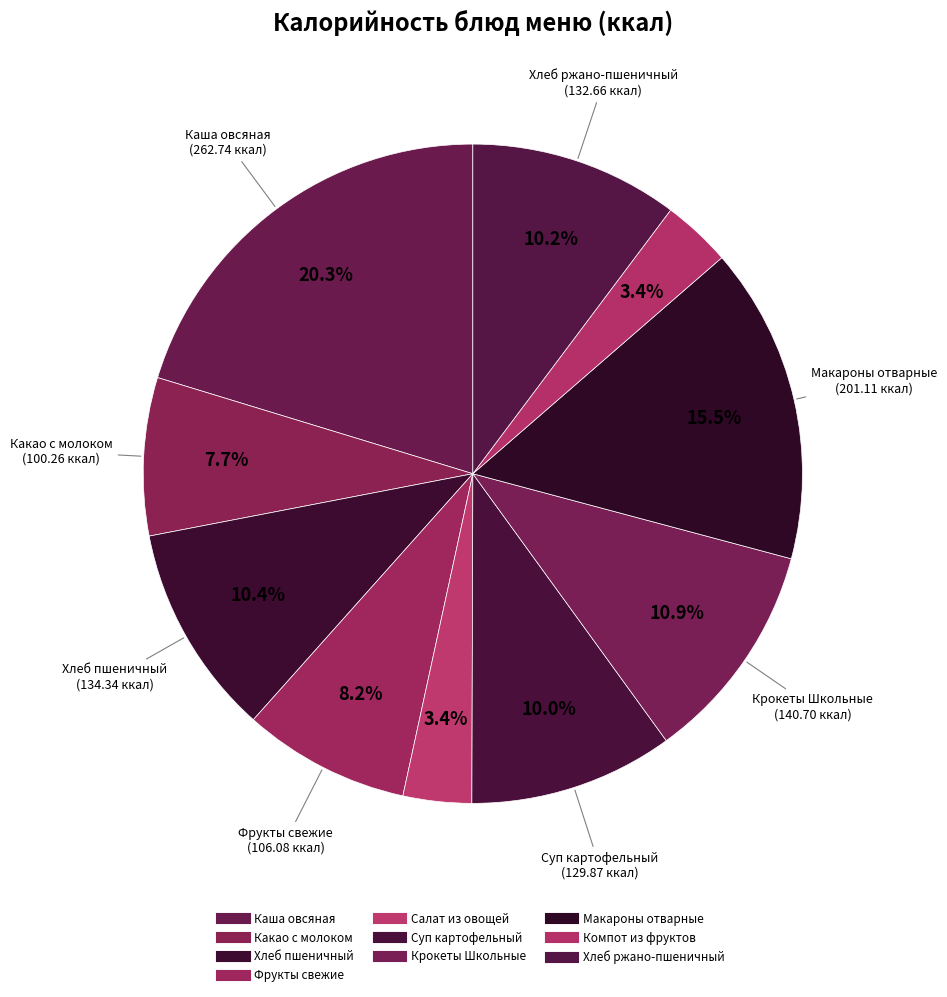

Count the number of slices in the pie.

10